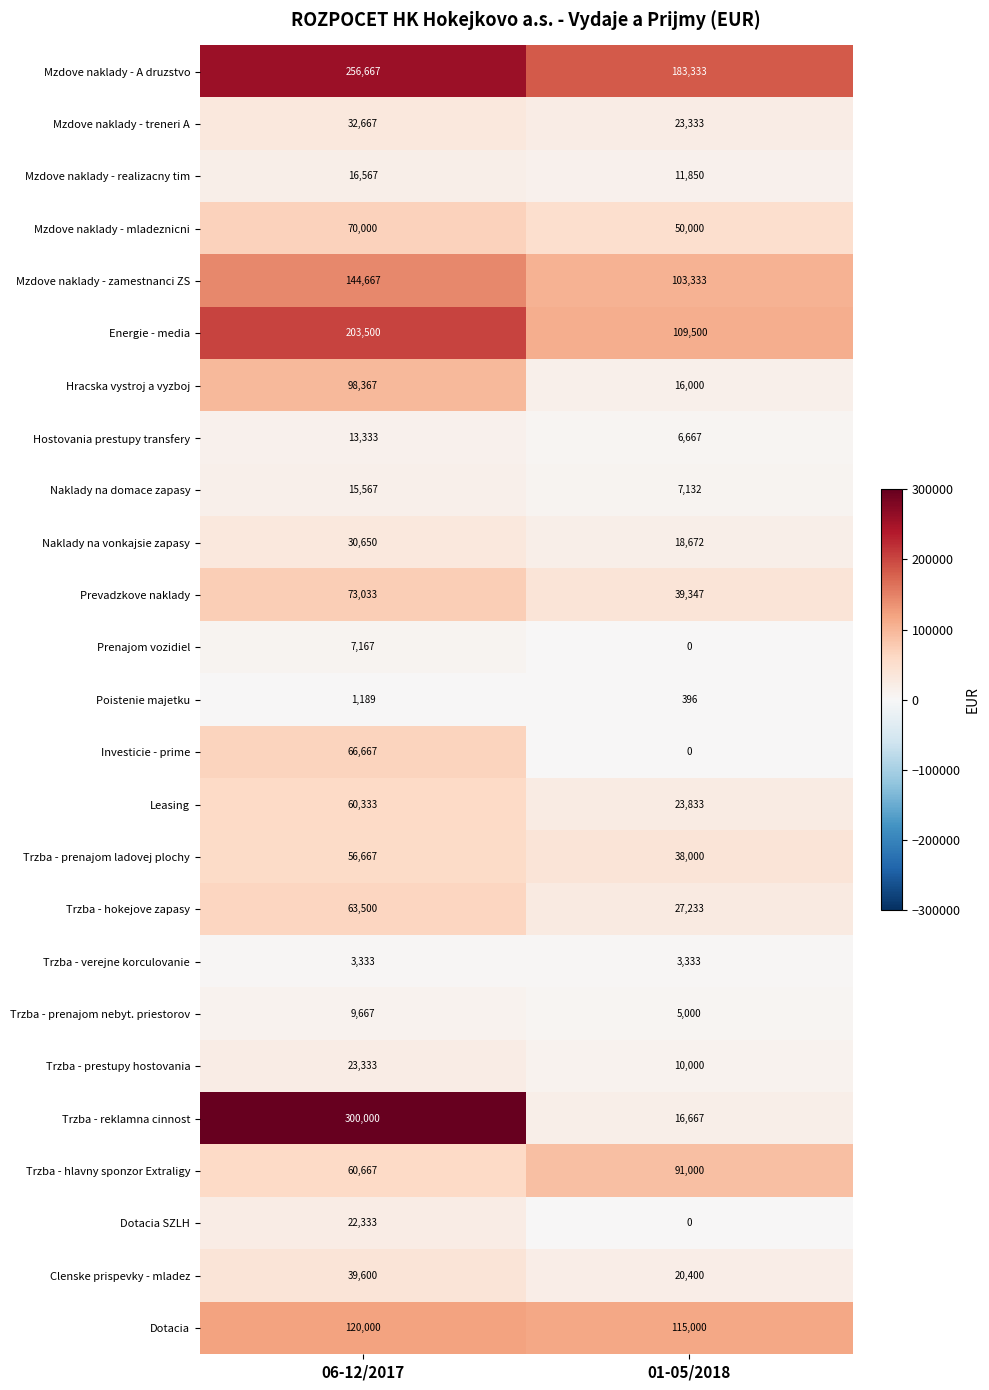

Rank the series at 06-12/2017 from highest to lowest value.

Trzba - reklamna cinnost, Mzdove naklady - A druzstvo, Energie - media, Mzdove naklady - zamestnanci ZS, Dotacia, Hracska vystroj a vyzboj, Prevadzkove naklady, Mzdove naklady - mladeznicni, Investicie - prime, Trzba - hokejove zapasy, Trzba - hlavny sponzor Extraligy, Leasing, Trzba - prenajom ladovej plochy, Clenske prispevky - mladez, Mzdove naklady - treneri A, Naklady na vonkajsie zapasy, Trzba - prestupy hostovania, Dotacia SZLH, Mzdove naklady - realizacny tim, Naklady na domace zapasy, Hostovania prestupy transfery, Trzba - prenajom nebyt. priestorov, Prenajom vozidiel, Trzba - verejne korculovanie, Poistenie majetku